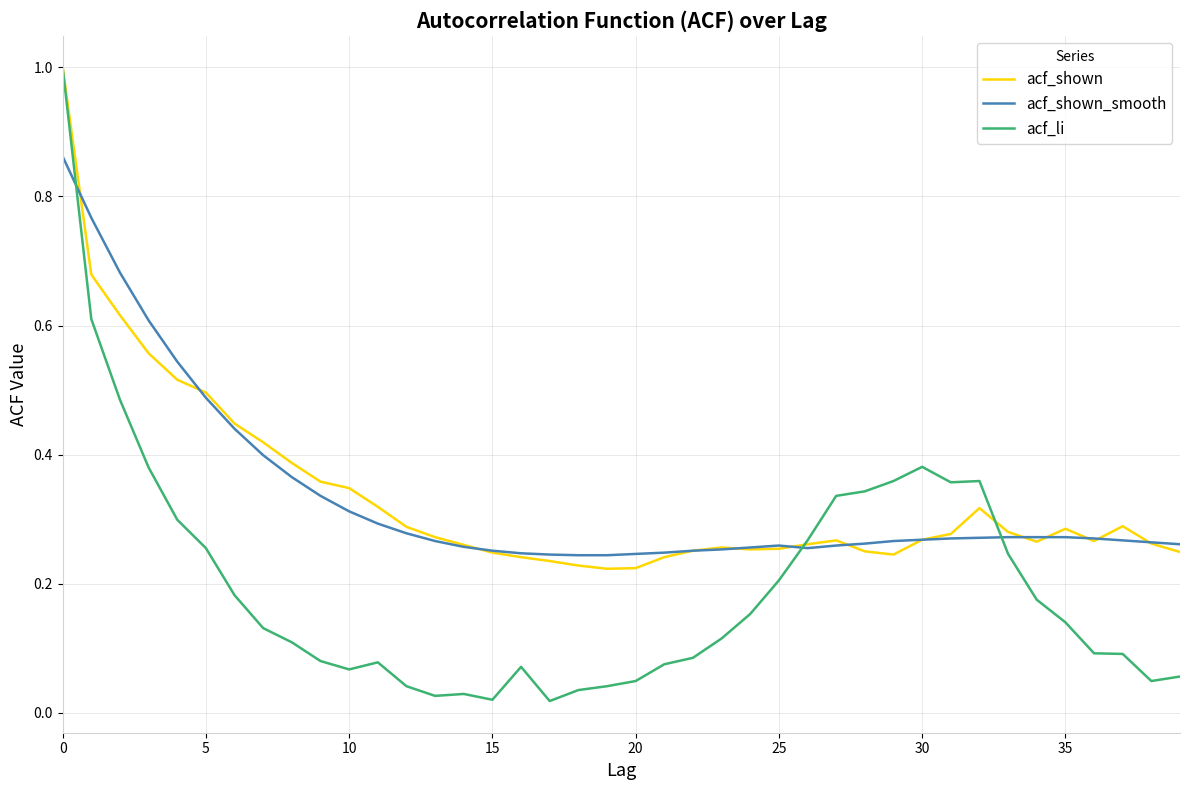

Which series ends up on top after the final intersection of acf_shown_smooth and acf_li?

acf_shown_smooth